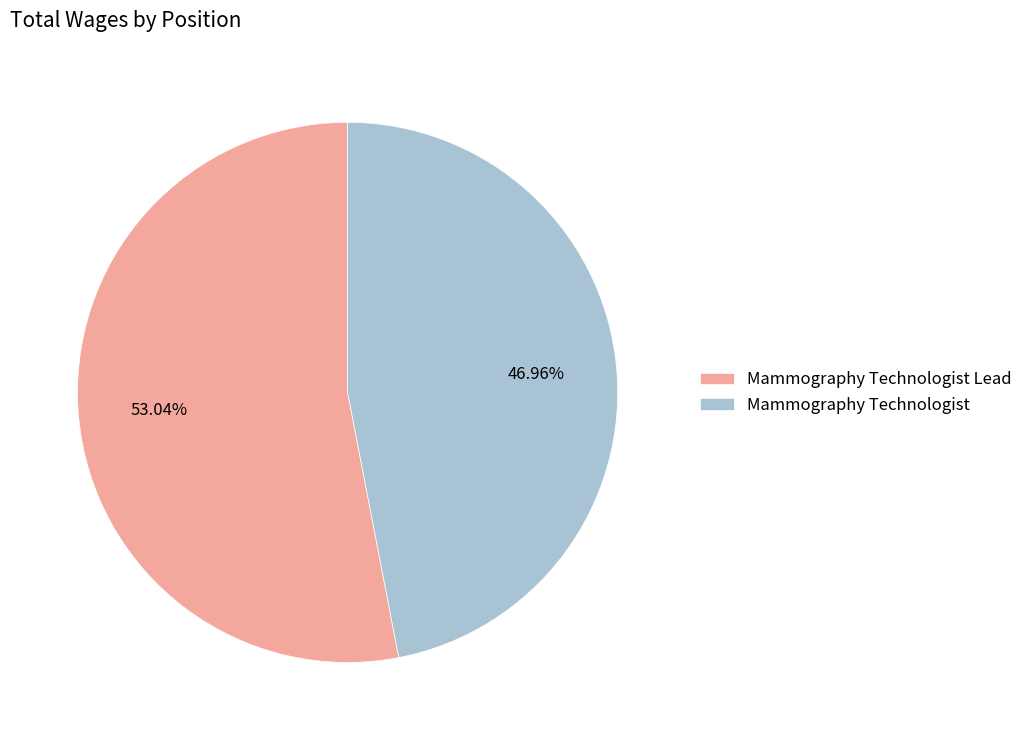

Which slice is the largest?

Mammography Technologist Lead